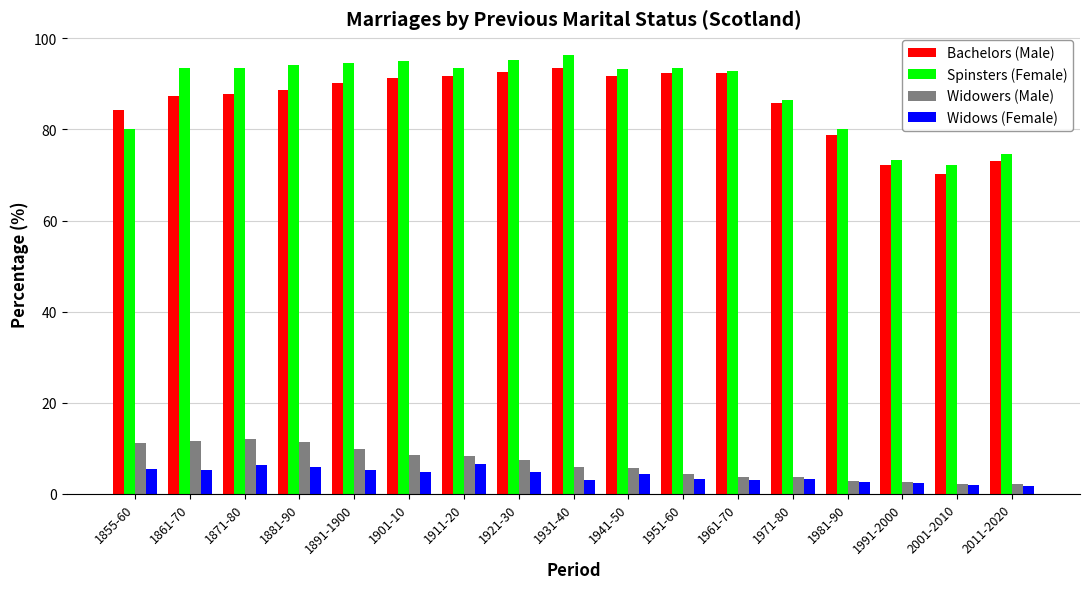

What is the label of the 9th bar from the left?

1931-40